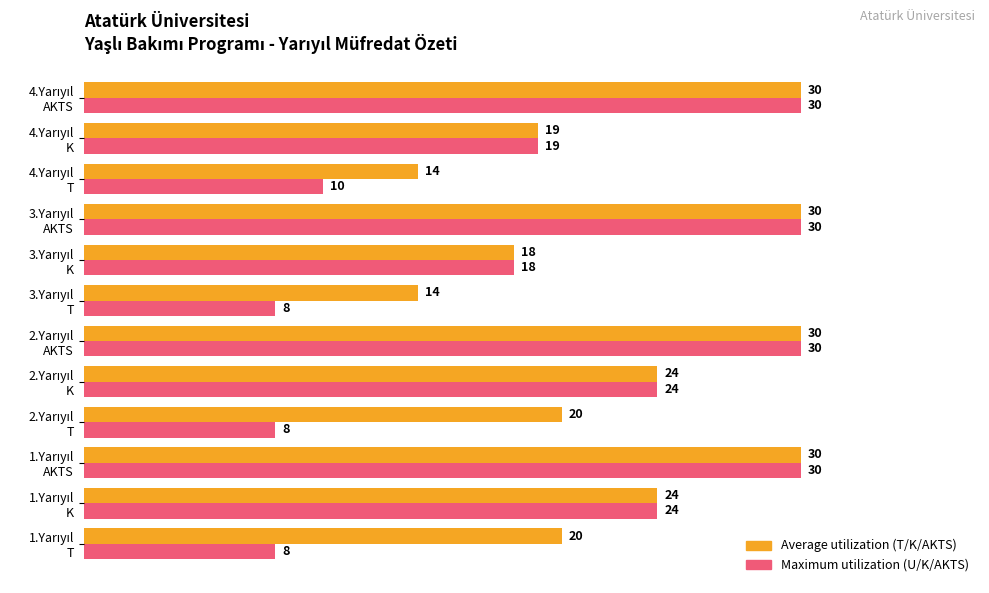

What is the maximum value shown in the chart?

30